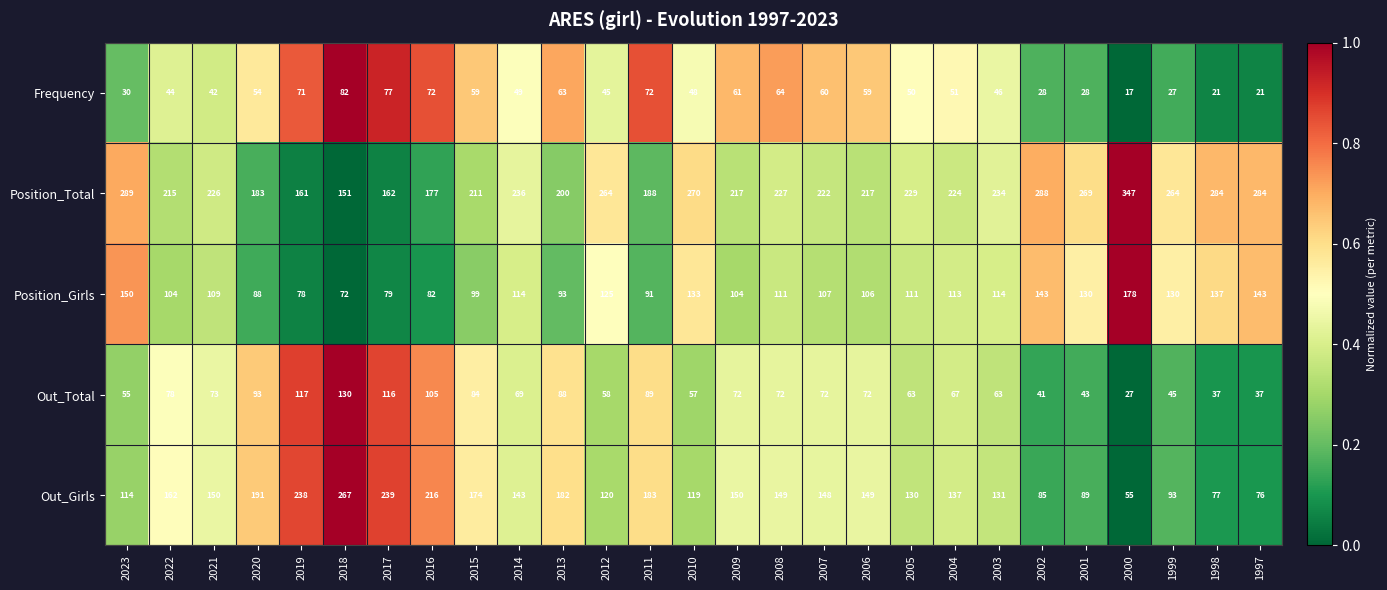

What is the total value across all series at 2004?

592